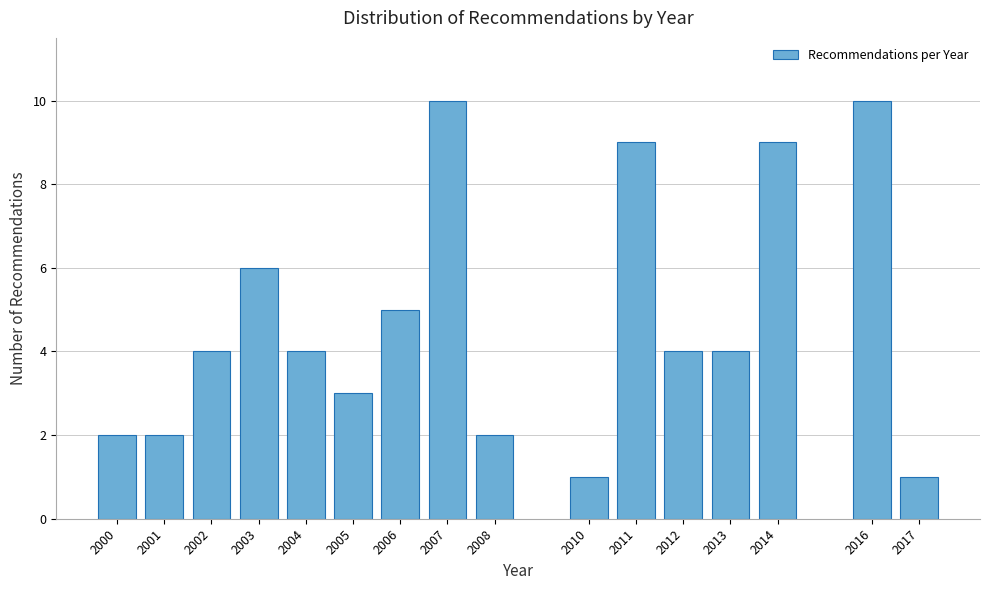

Reading left to right, what are all the values shown in this chart?

2000=2	2001=2	2002=4	2003=6	2004=4	2005=3	2006=5	2007=10	2008=2	2010=1	2011=9	2012=4	2013=4	2014=9	2016=10	2017=1